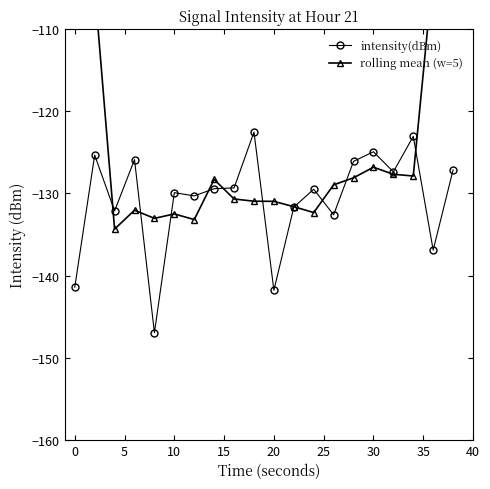

How many distinct data groups are displayed?

2